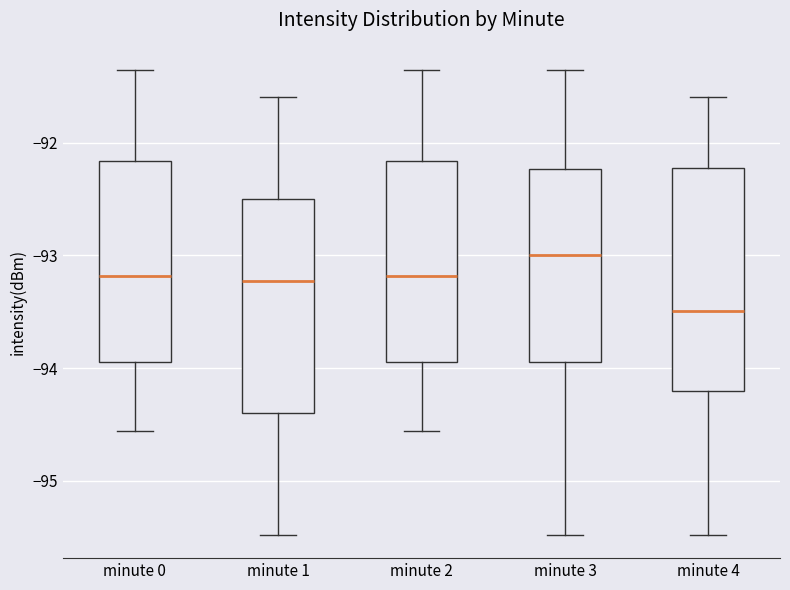

Reading left to right, read every box against the y-axis: the position of its median line, the range the box covers, and the ends of its whiskers. The values are not printed on the chart, so give them approximately, as read against the axis.

minute 0: median -93.2, box -93.9 to -92.2, whiskers -94.6 to -91.4
minute 1: median -93.2, box -94.4 to -92.5, whiskers -95.5 to -91.6
minute 2: median -93.2, box -93.9 to -92.2, whiskers -94.6 to -91.4
minute 3: median -93.0, box -93.9 to -92.2, whiskers -95.5 to -91.4
minute 4: median -93.5, box -94.2 to -92.2, whiskers -95.5 to -91.6